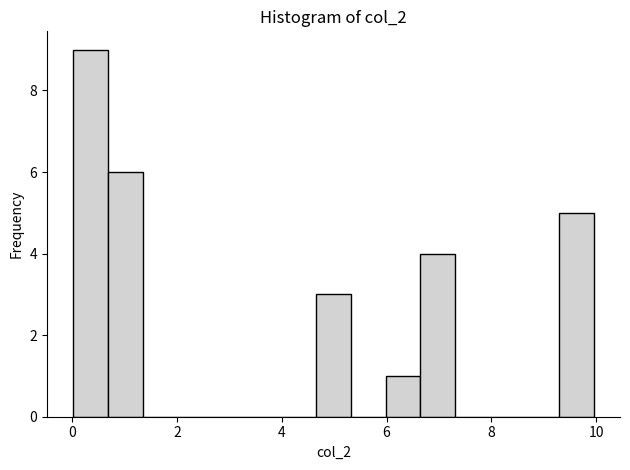

Read against the x-axis, roughly where is the centre of the tallest bar?

0.4